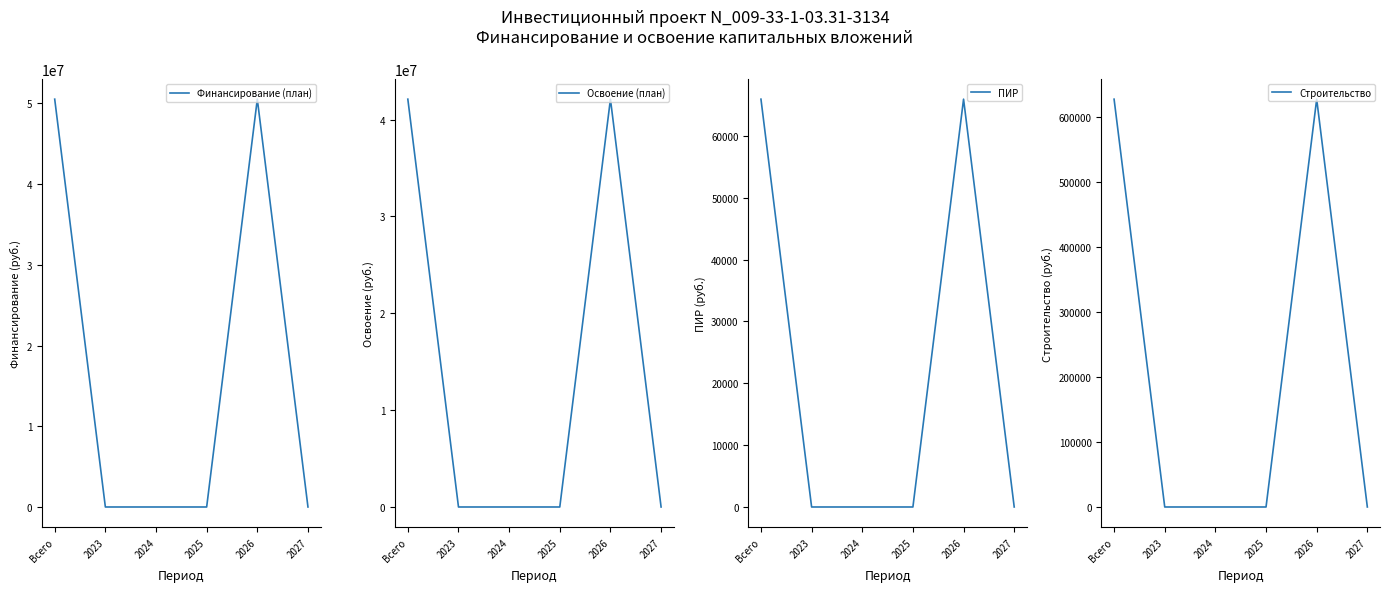

The ПИР series shows 103782 at 2026. True or false?

False